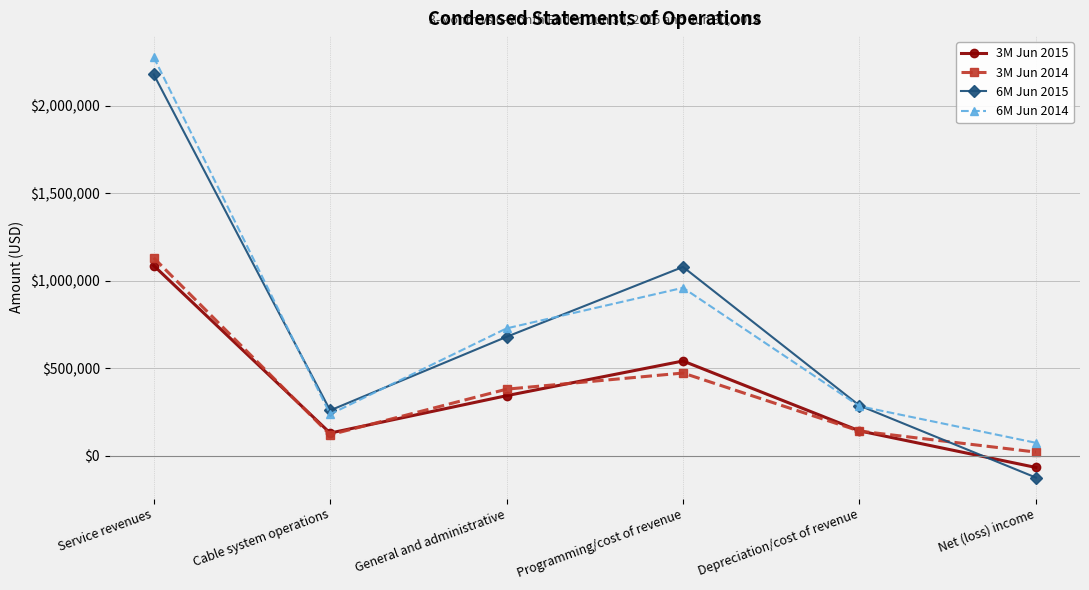

At which label does 3M Jun 2014 reach its minimum?

Net (loss) income